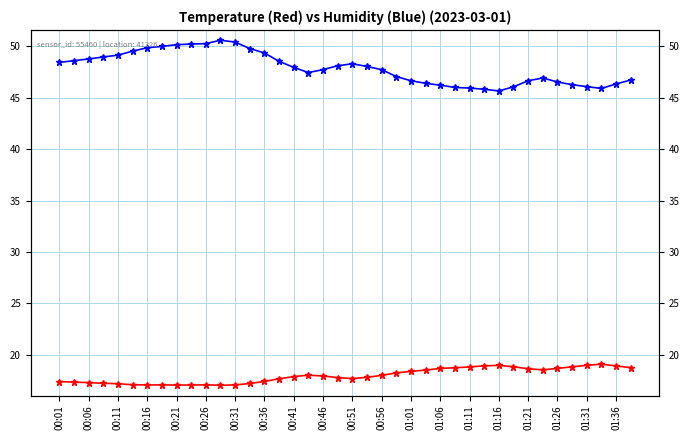

What is the average value of the temperature series?

18.0